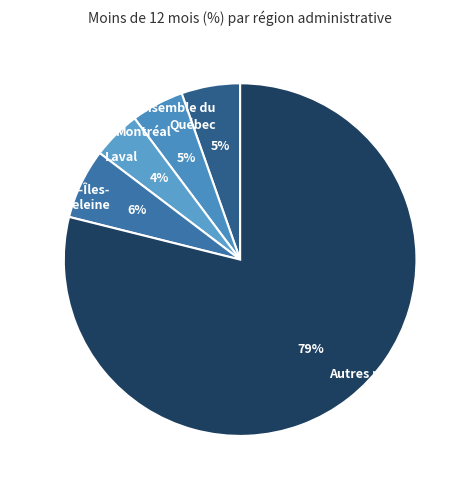

Approximately how many times larger is the value at Ensemble du Québec compared to Laval?

1.2